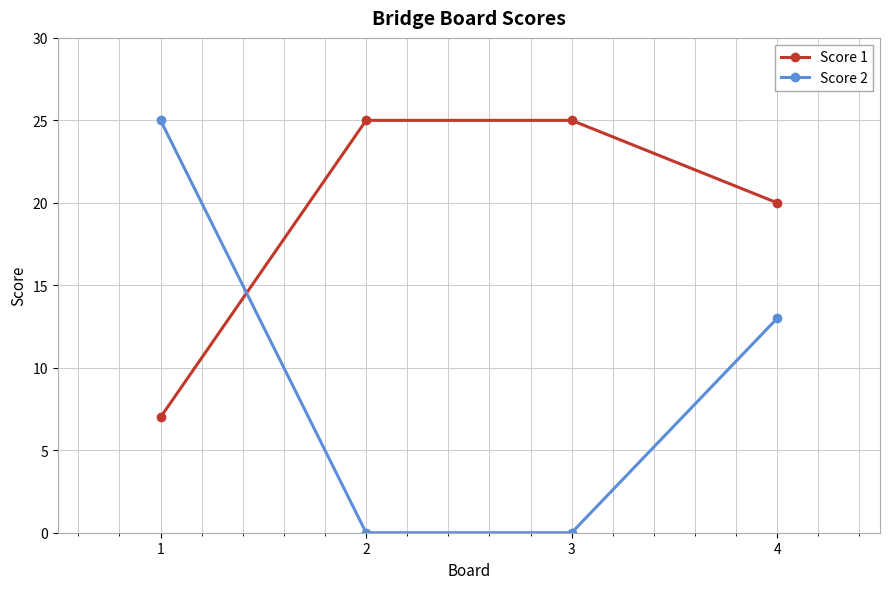

Reading left to right, extract all data points from this chart.

Score 1: 1=7	2=25	3=25	4=20
Score 2: 1=25	2=0	3=0	4=13